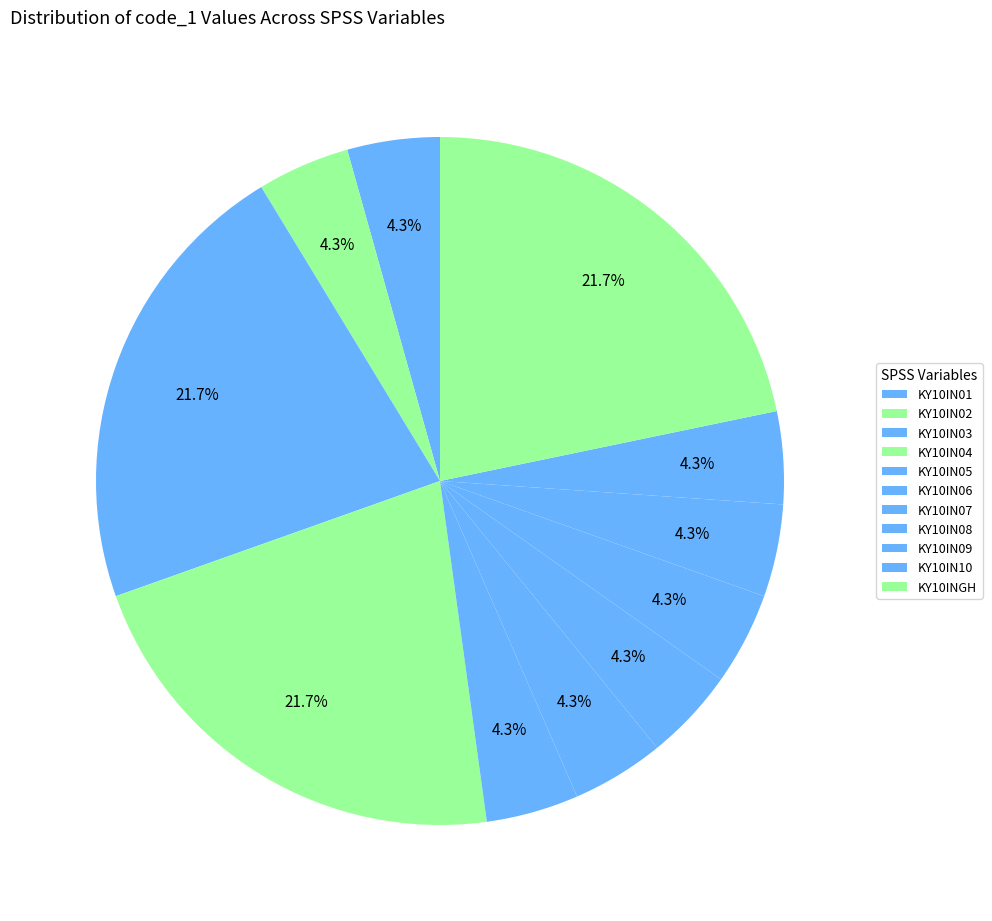

True or false: KY10IN03 accounts for 22% of the total.

True